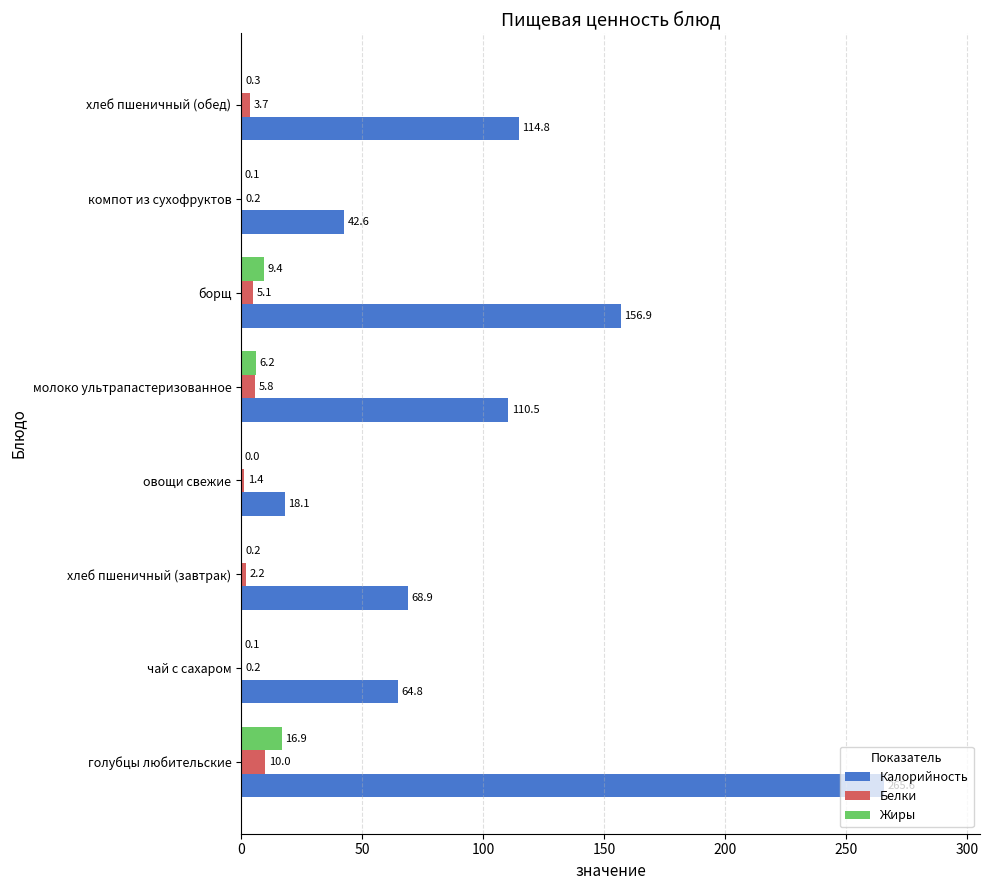

At which category is the sum across all series the highest?

голубцы любительские